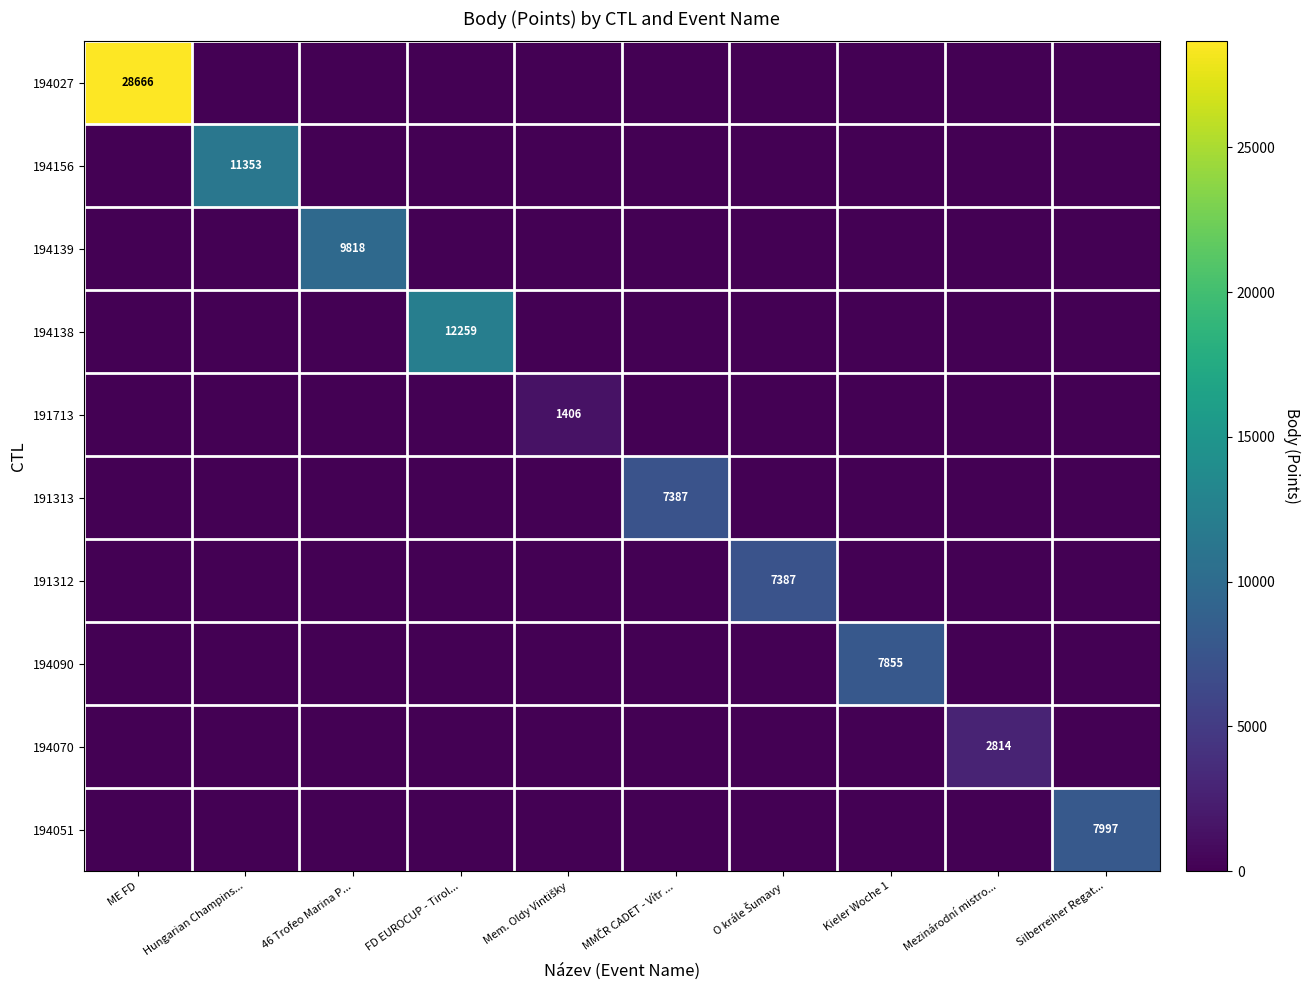

How many categories are shown in the chart?

10